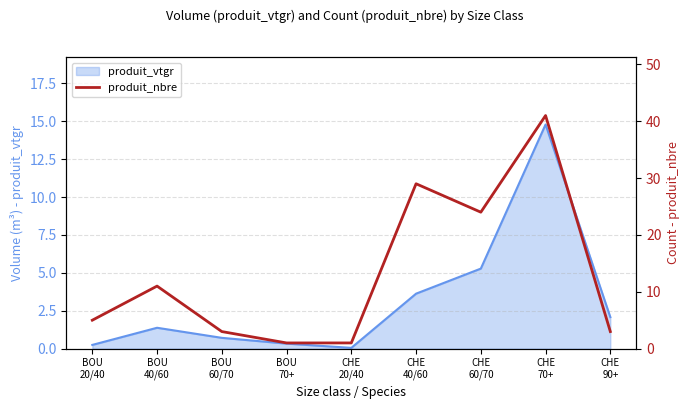

The chart shows a value of 2 at CHE
90+. True or false?

False